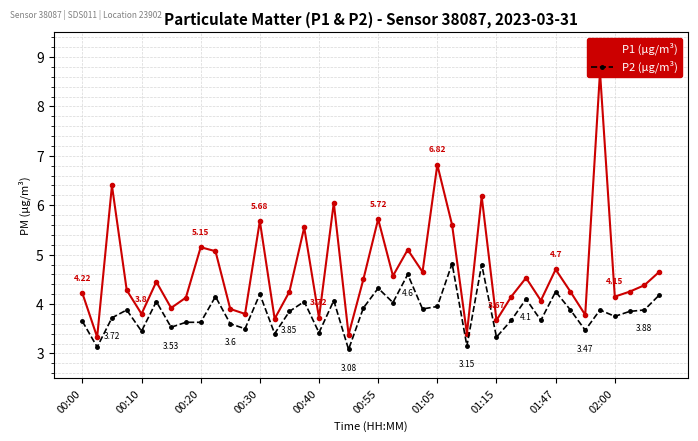

What is the difference between the highest and lowest values at 27?

1.4